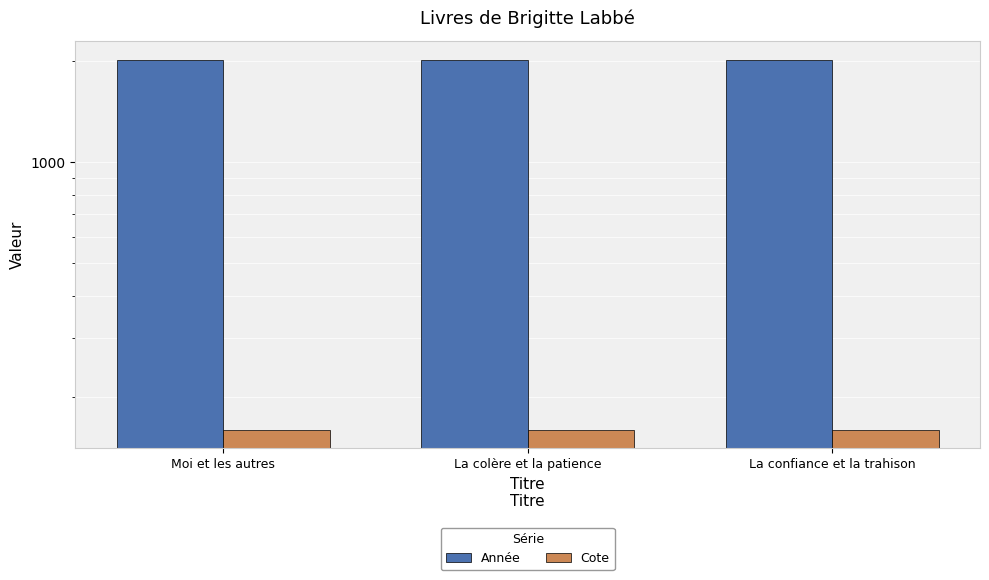

Reading right to left, list all the values displayed in this chart.

Année: 2020.0	2020.0	2020.0
Cote: 159.9	159.9	159.9